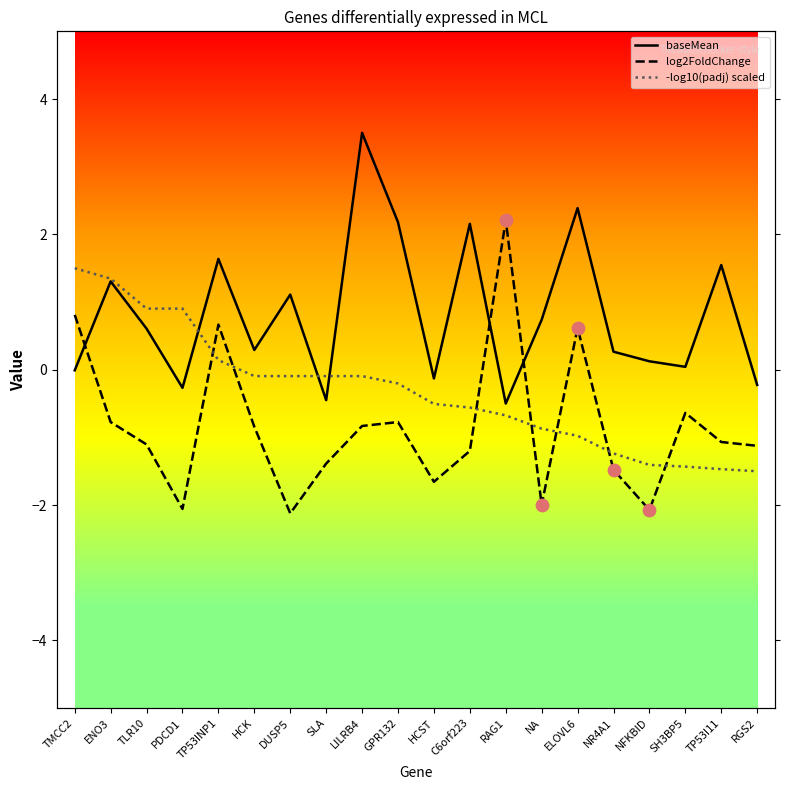

Which series has the widest spread of Y values?

log2FoldChange